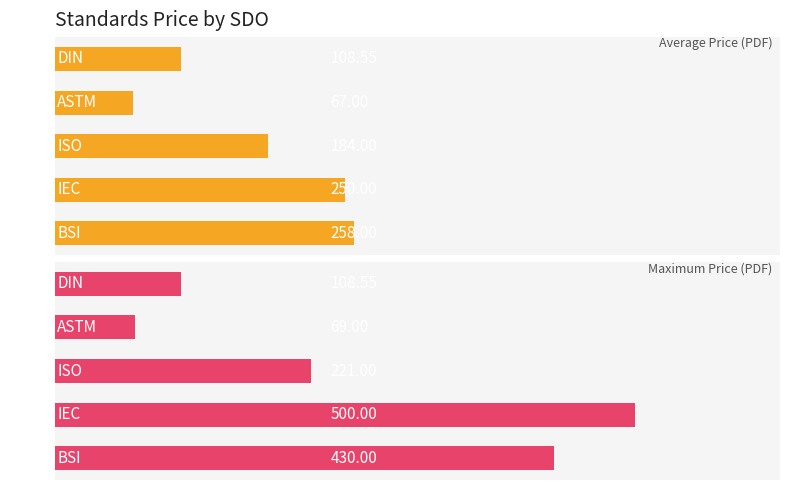

Is it true that Average Price (PDF) equals 166.3 at IEC?

False